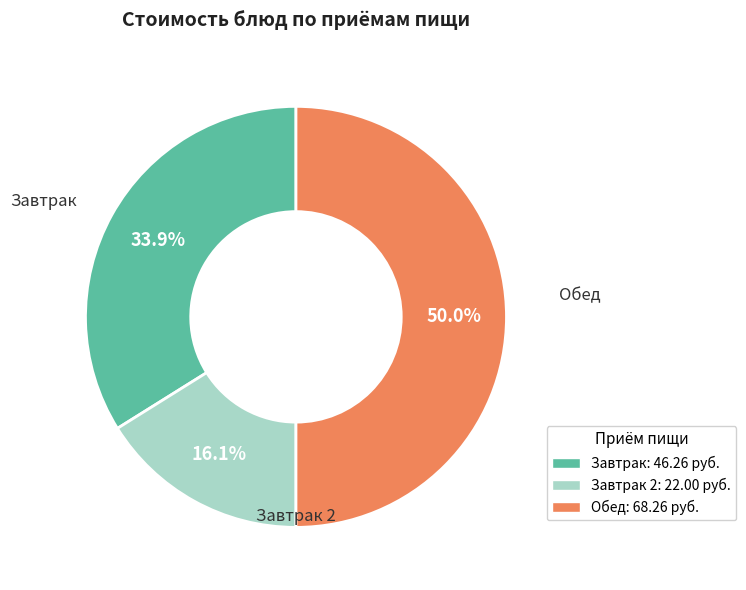

Rank the categories by value from lowest to highest.

Завтрак 2: 22.00 руб., Завтрак: 46.26 руб., Обед: 68.26 руб.